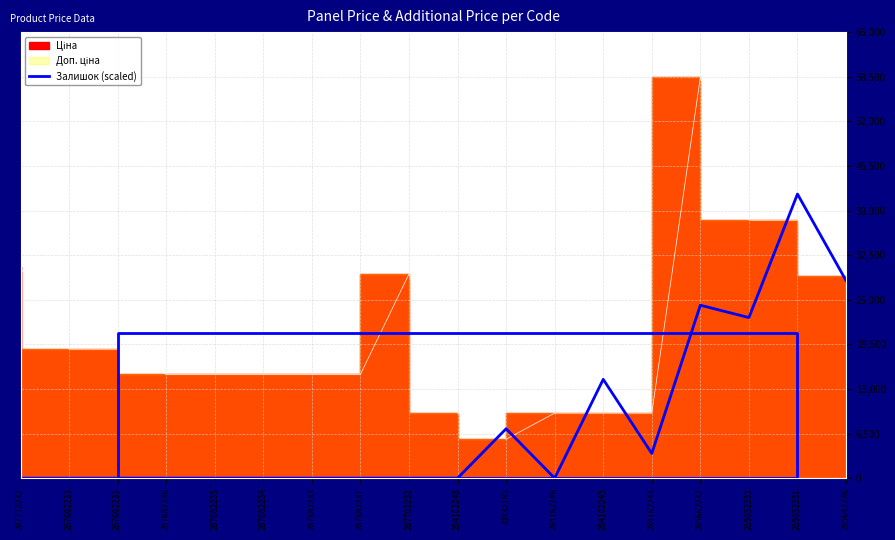

The value at 287682236 is 25748. True or false?

False